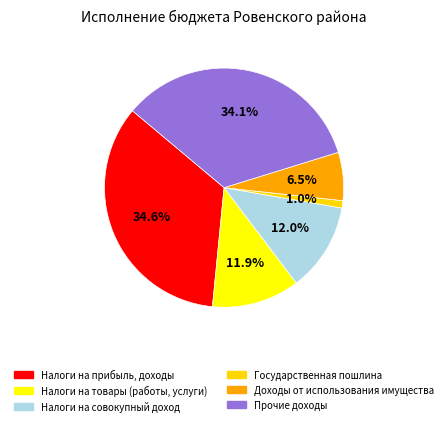

How much of the chart is everything except Доходы от использования имущества?

93.5%